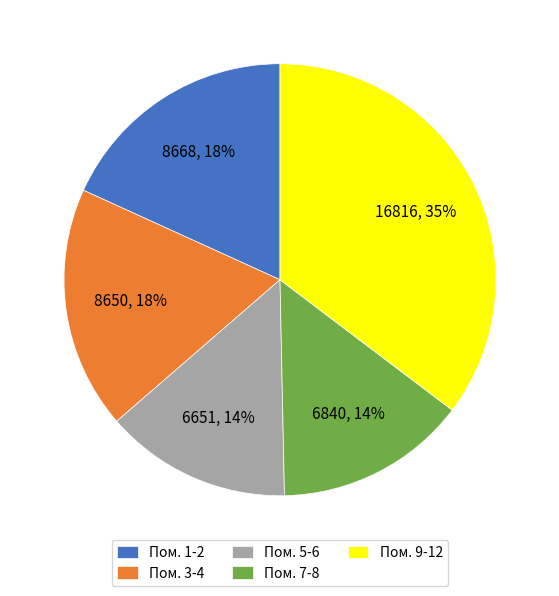

Is the sum of Пом. 3-4 and Пом. 7-8 greater than half?

No